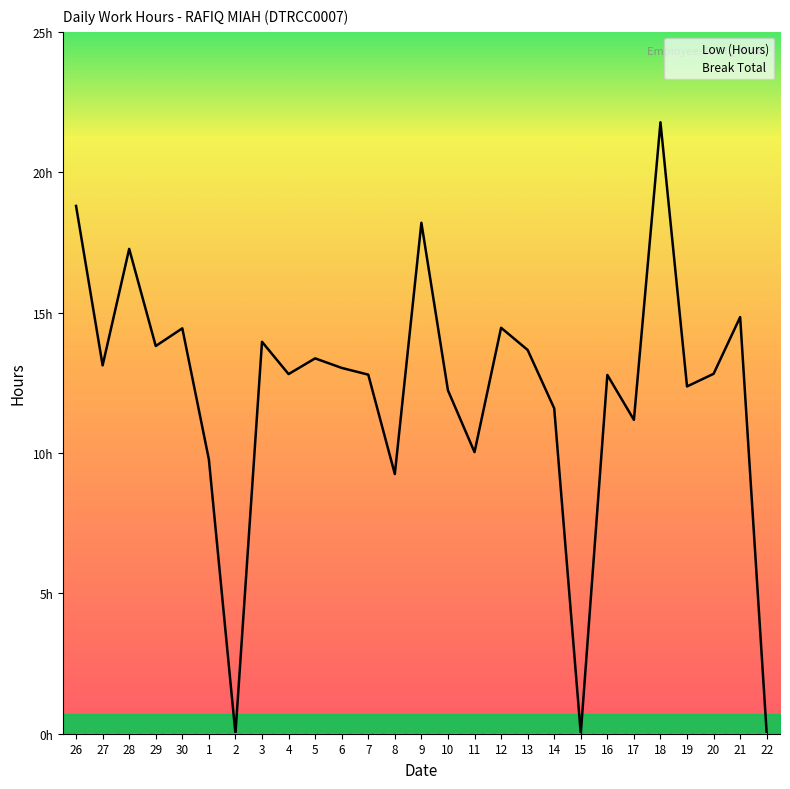

How many values exceed 12?

19